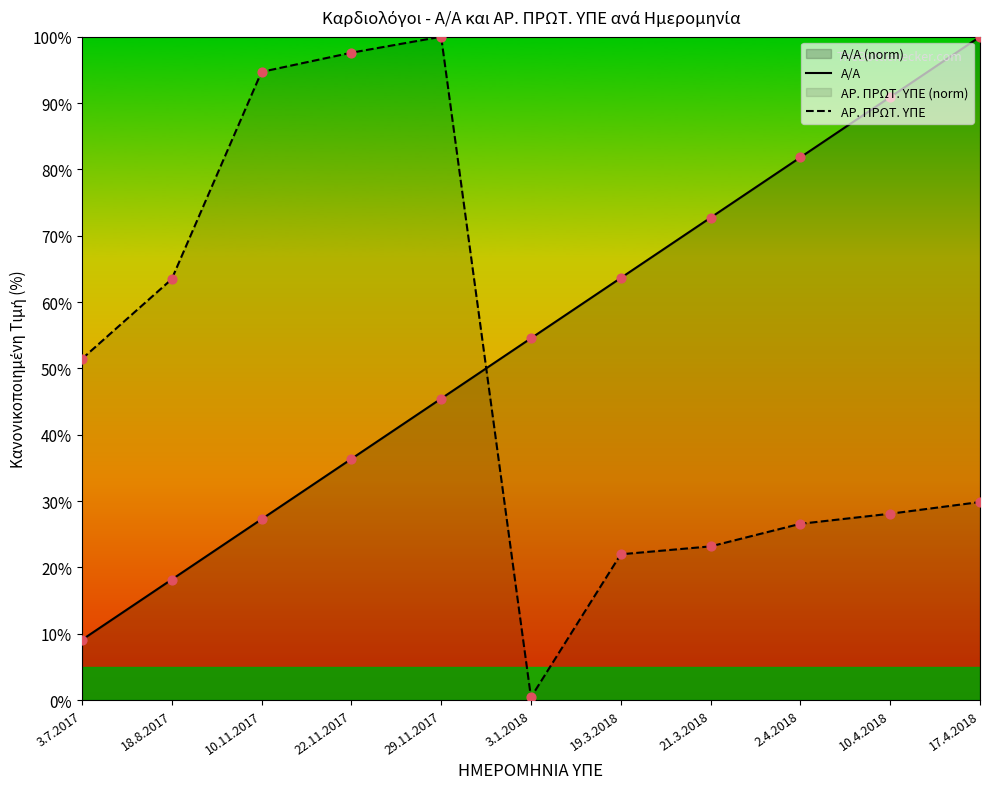

Which series reaches the minimum Y coordinate?

ΑΡ. ΠΡΩΤ. ΥΠΕ